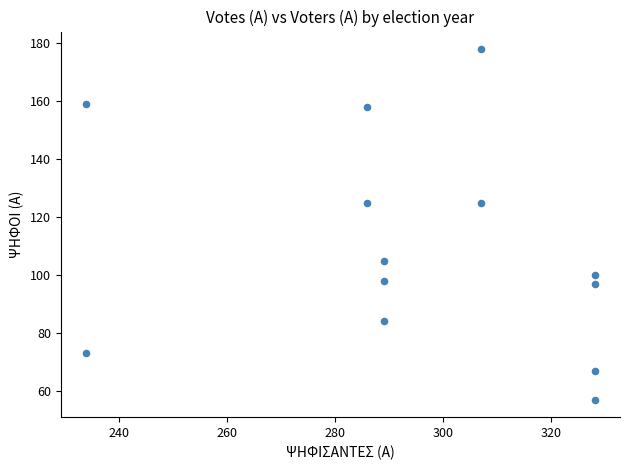

What is the range of Y values (max minus min)?

121